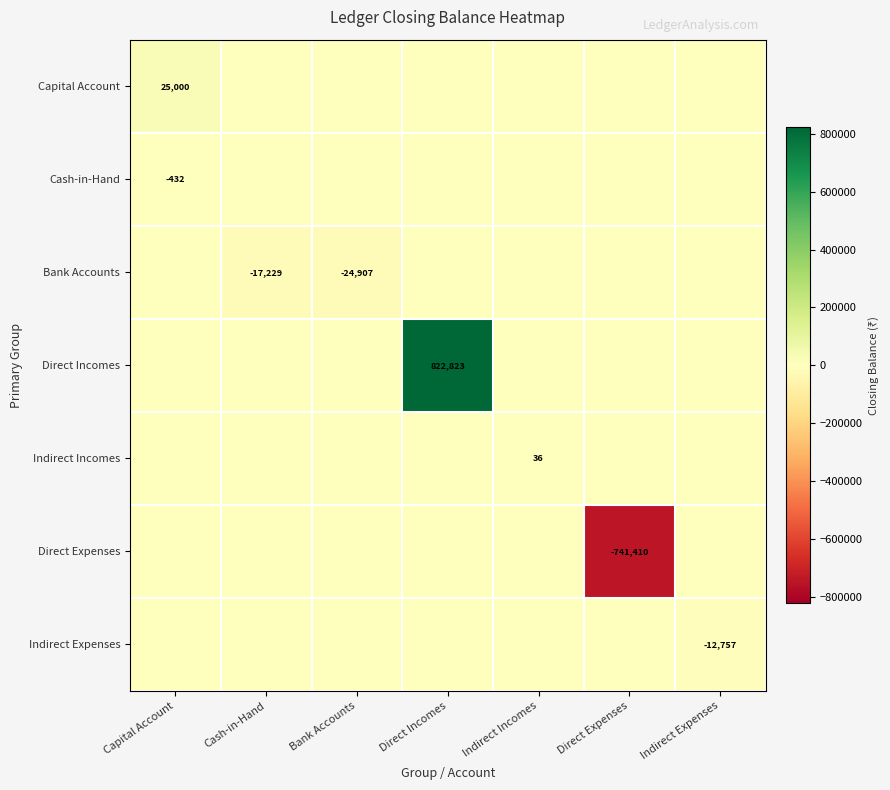

Rank the series at Direct Expenses from lowest to highest value.

Direct Expenses, Capital Account, Cash-in-Hand, Bank Accounts, Direct Incomes, Indirect Incomes, Indirect Expenses